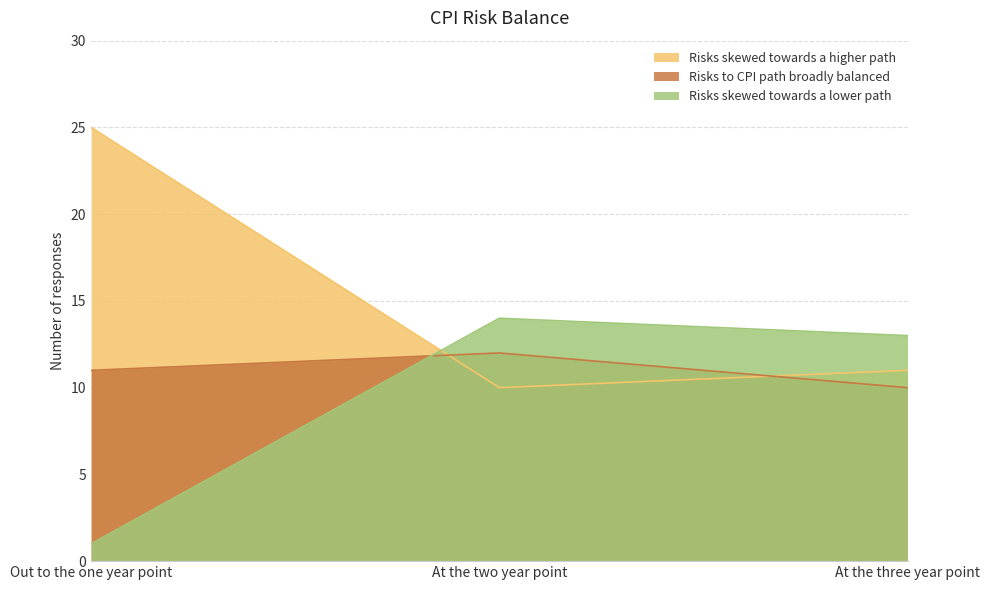

How many data points in Risks skewed towards a lower path are less than 13?

1